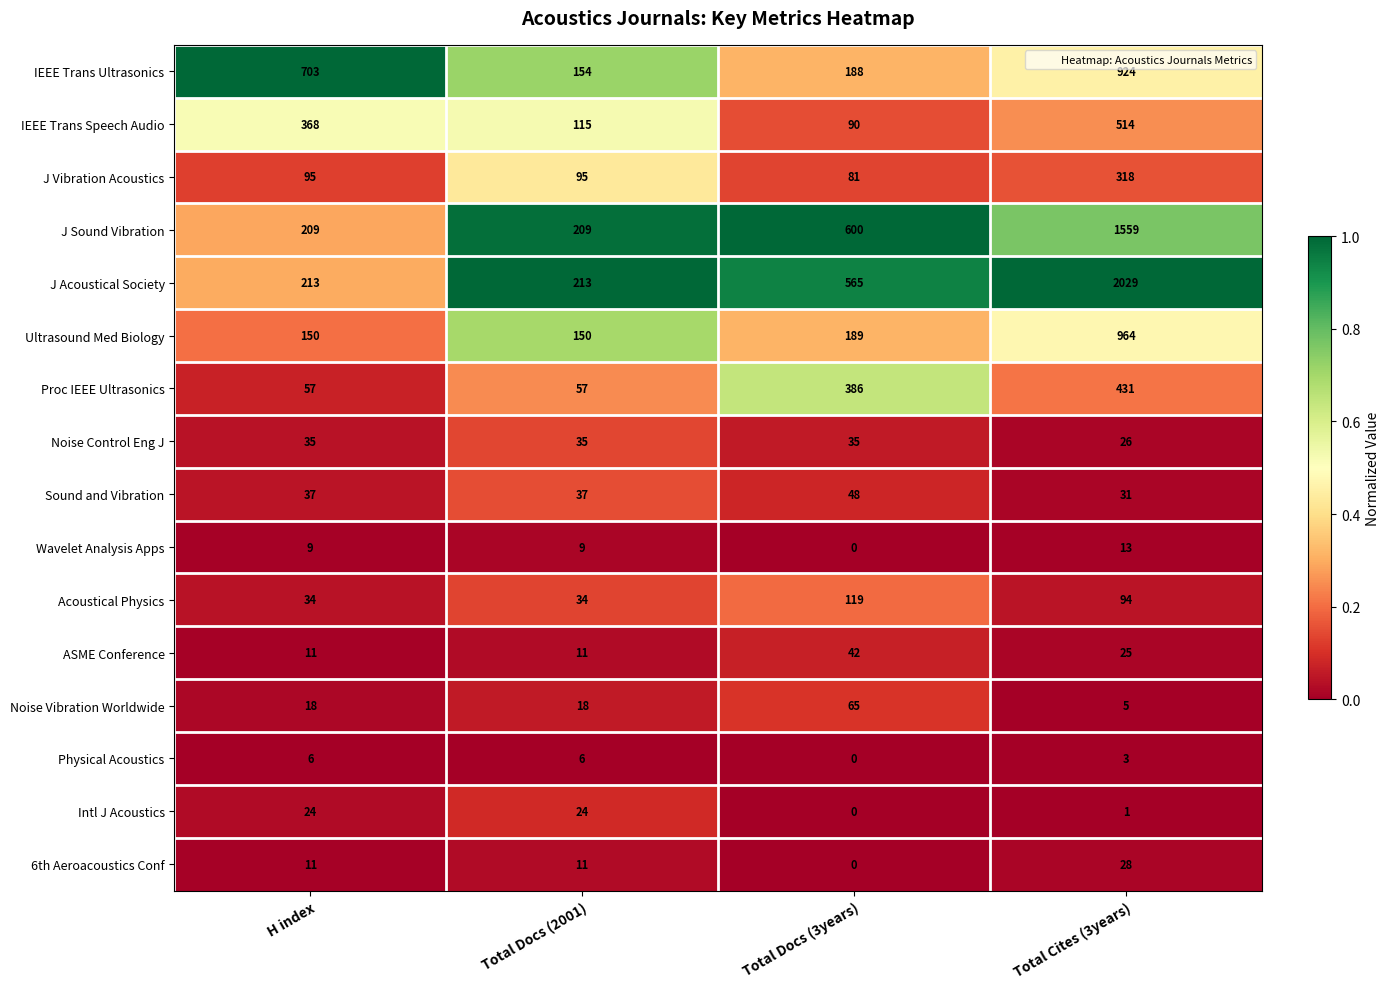

Which category has the highest value across all series?

Total Cites (3years)